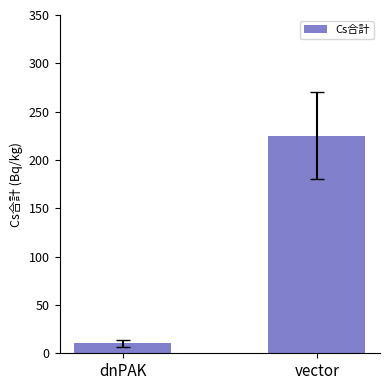

Reading left to right, list all the values displayed in this chart.

dnPAK=10.6	vector=225.0